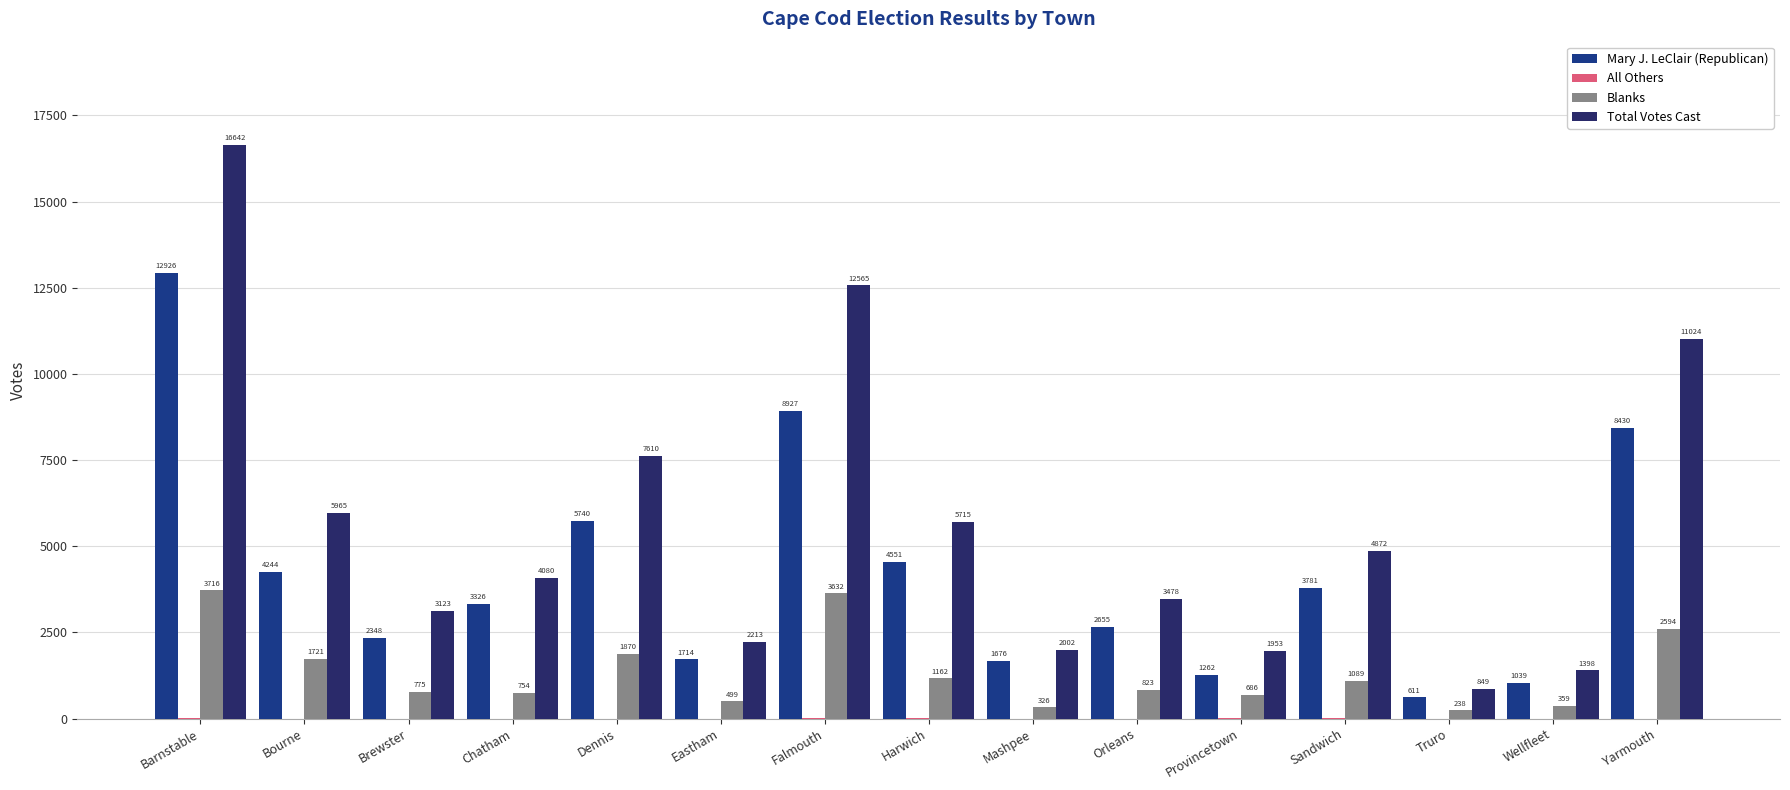

What is the difference between the All Others values at Barnstable and Falmouth?

3